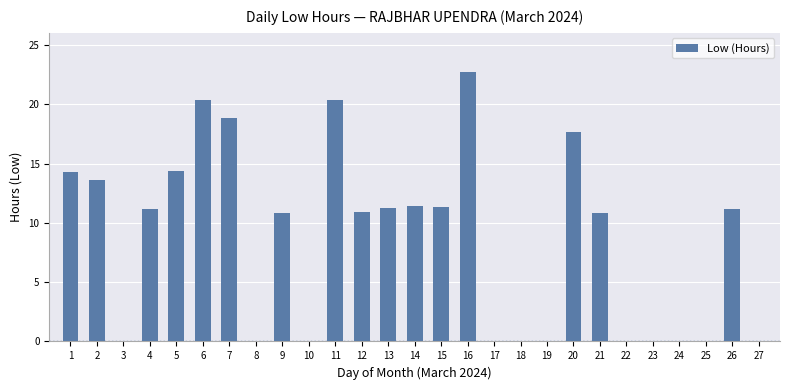

What is the maximum value shown in the chart?

22.8